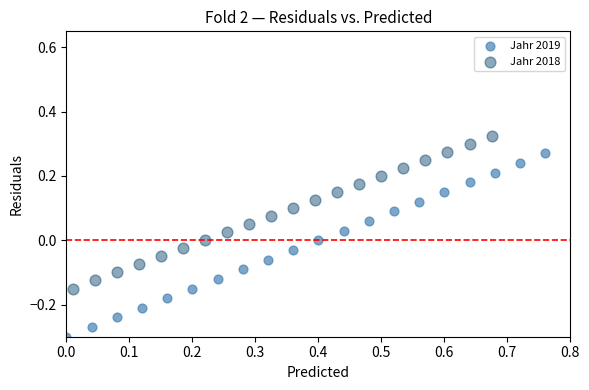

Which series contains the lowest Y value?

Jahr 2019